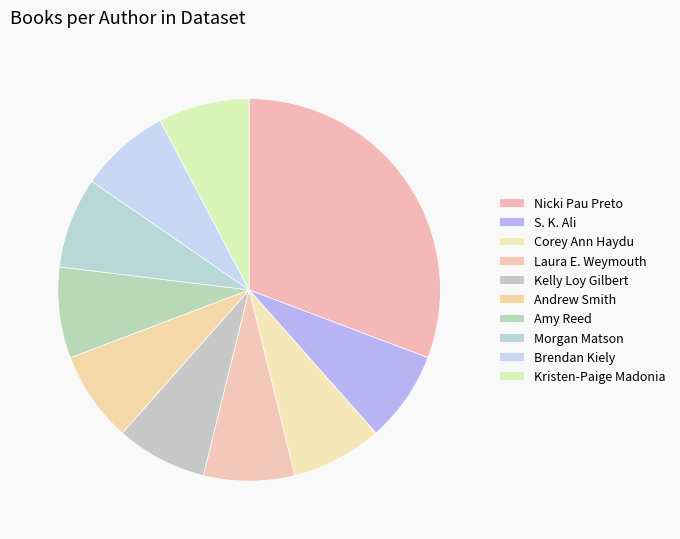

Count the number of slices in the pie.

10